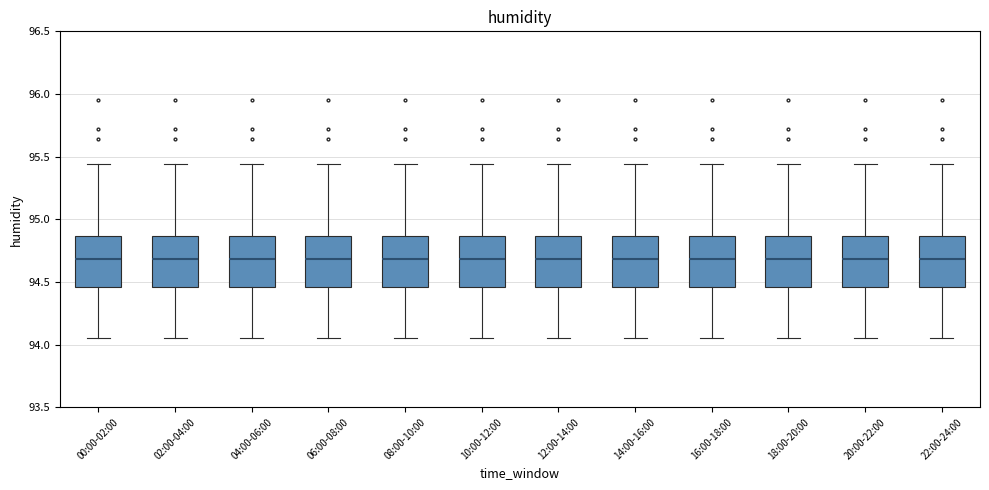

Reading left to right, transcribe this box plot: for each box, give where its median line is, the range the box spans, and where its two whiskers end, as read against the y-axis. The values are not printed on the chart, so give them approximately, as read against the axis.

00:00-02:00: median 94.70, box 94.45 to 94.85, whiskers 94.05 to 95.45
02:00-04:00: median 94.70, box 94.45 to 94.85, whiskers 94.05 to 95.45
04:00-06:00: median 94.70, box 94.45 to 94.85, whiskers 94.05 to 95.45
06:00-08:00: median 94.70, box 94.45 to 94.85, whiskers 94.05 to 95.45
08:00-10:00: median 94.70, box 94.45 to 94.85, whiskers 94.05 to 95.45
10:00-12:00: median 94.70, box 94.45 to 94.85, whiskers 94.05 to 95.45
12:00-14:00: median 94.70, box 94.45 to 94.85, whiskers 94.05 to 95.45
14:00-16:00: median 94.70, box 94.45 to 94.85, whiskers 94.05 to 95.45
16:00-18:00: median 94.70, box 94.45 to 94.85, whiskers 94.05 to 95.45
18:00-20:00: median 94.70, box 94.45 to 94.85, whiskers 94.05 to 95.45
20:00-22:00: median 94.70, box 94.45 to 94.85, whiskers 94.05 to 95.45
22:00-24:00: median 94.70, box 94.45 to 94.85, whiskers 94.05 to 95.45